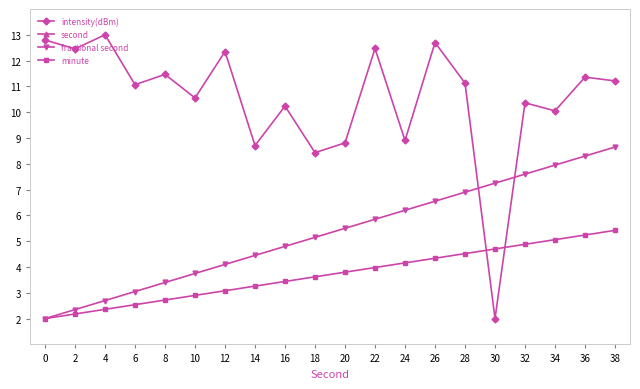

True or false: second has a value of 55.3 at 38.

True